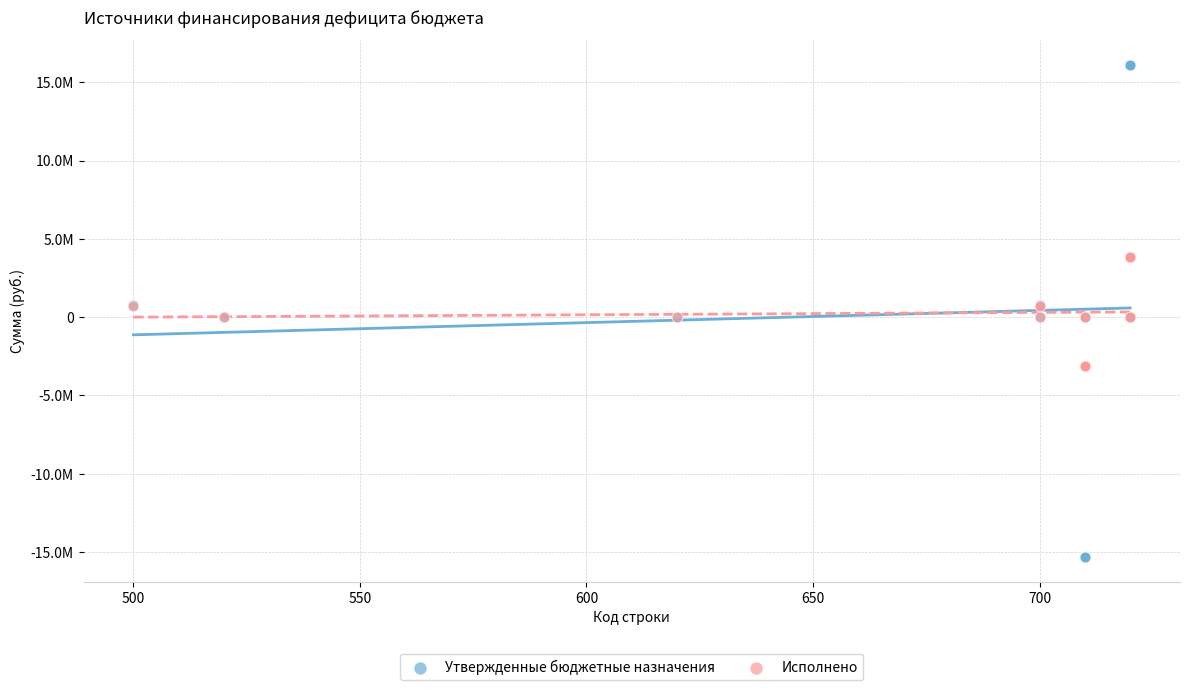

Which series reaches the minimum Y coordinate?

Утвержденные бюджетные назначения